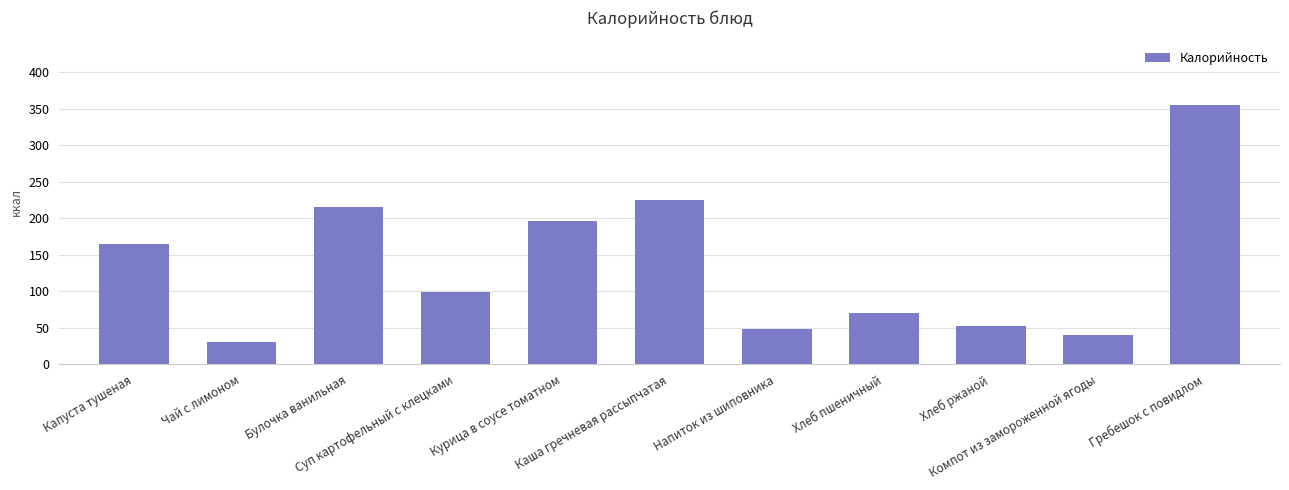

Which category has the lowest value across all series?

Чай с лимоном